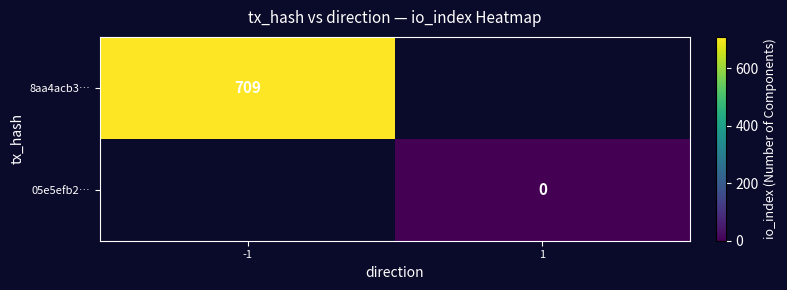

True or false: 8aa4acb3… has a value of 188 at -1.

False